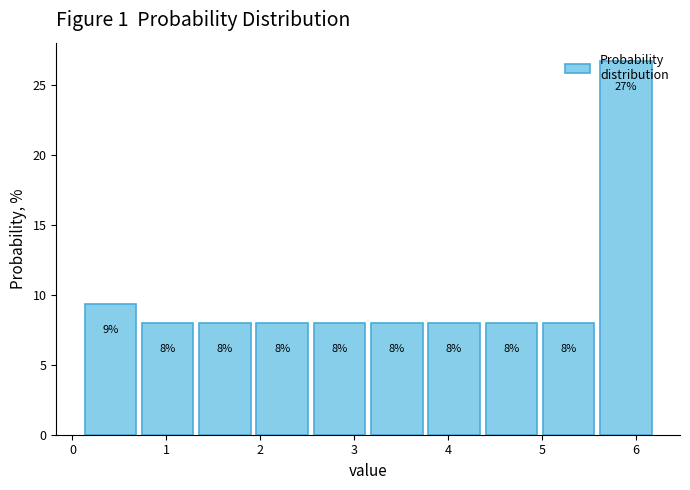

Which range on the x-axis has the tallest bar?

5.59 to 6.20